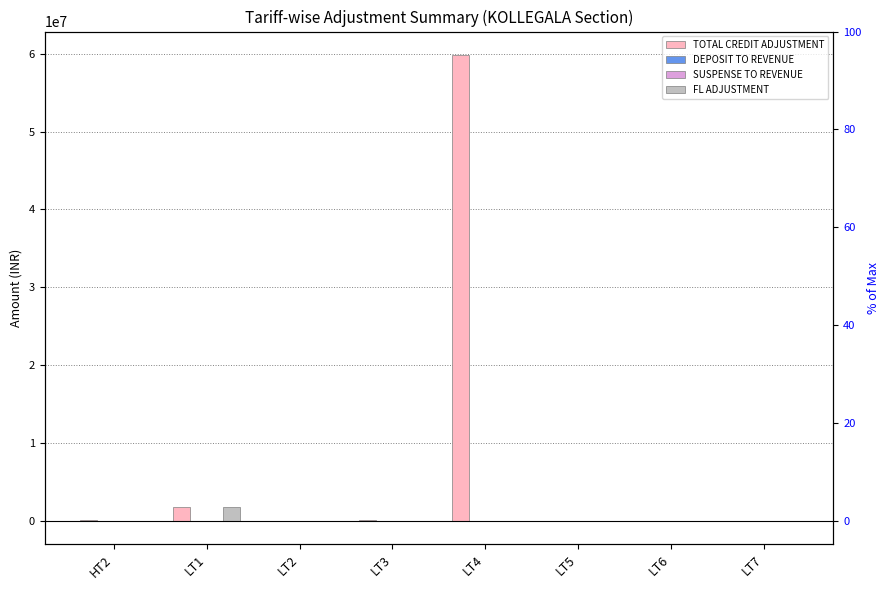

Between LT2 and HT2, which is larger?

HT2